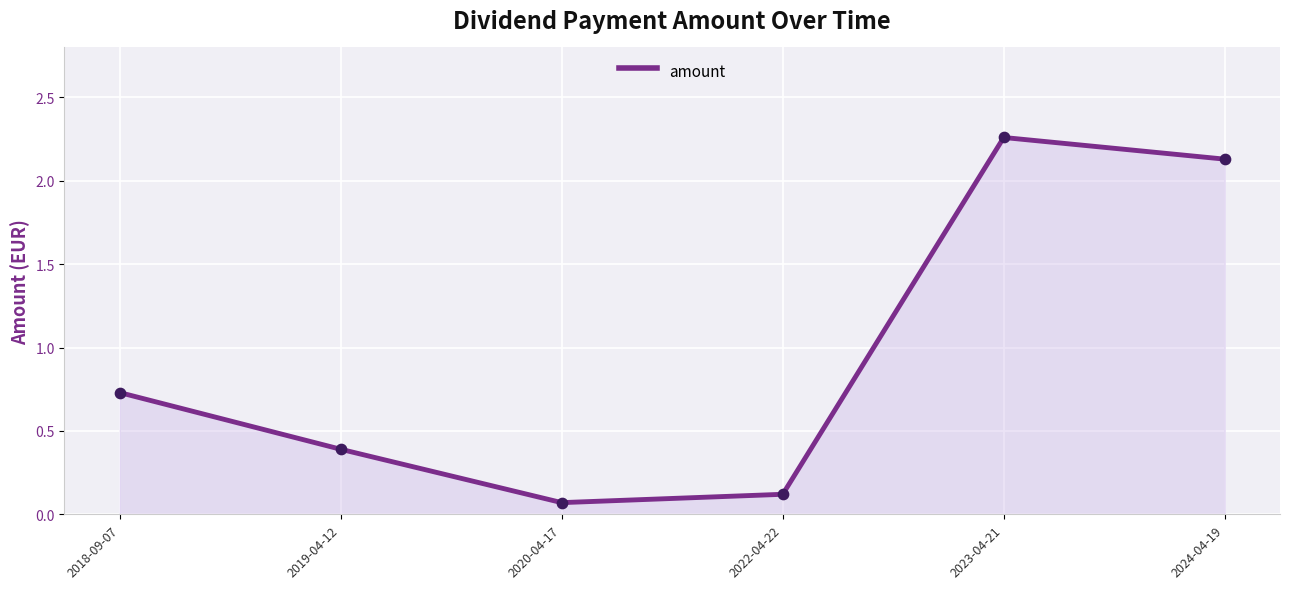

Which has a higher value, 2018-09-07 or 2024-04-19?

2024-04-19